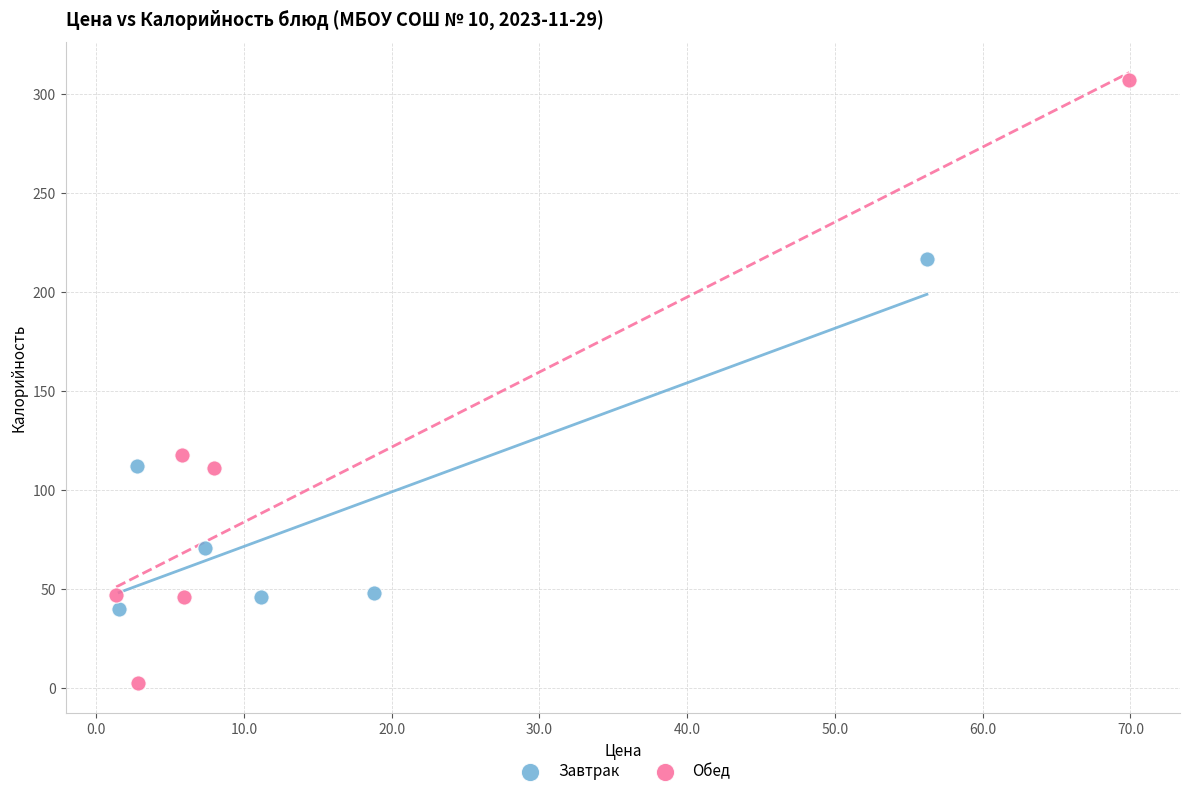

Which series contains the lowest Y value?

Обед